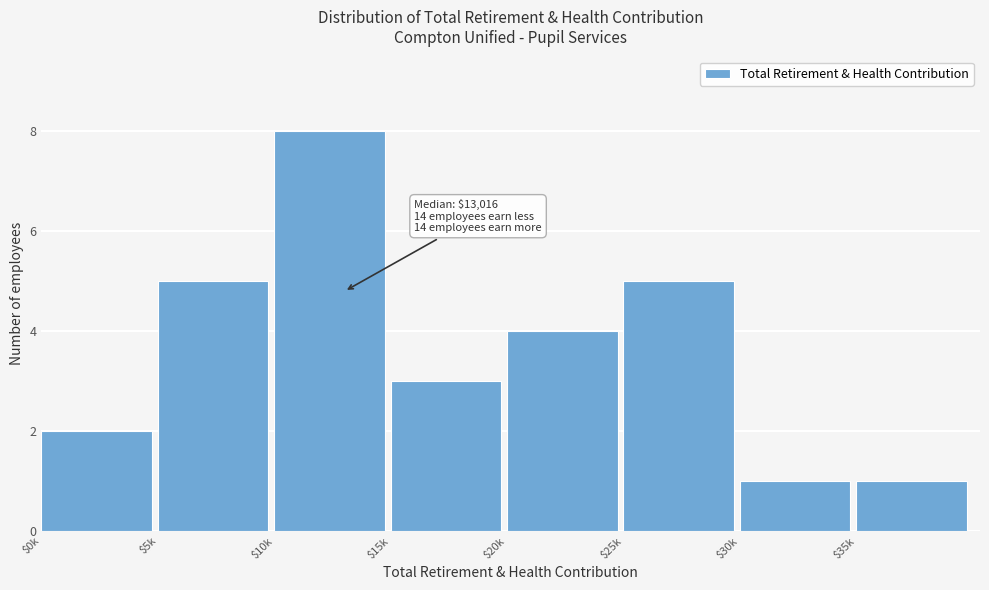

Reading right to left, what are all the values shown in this chart?

1	1	5	4	3	8	5	2